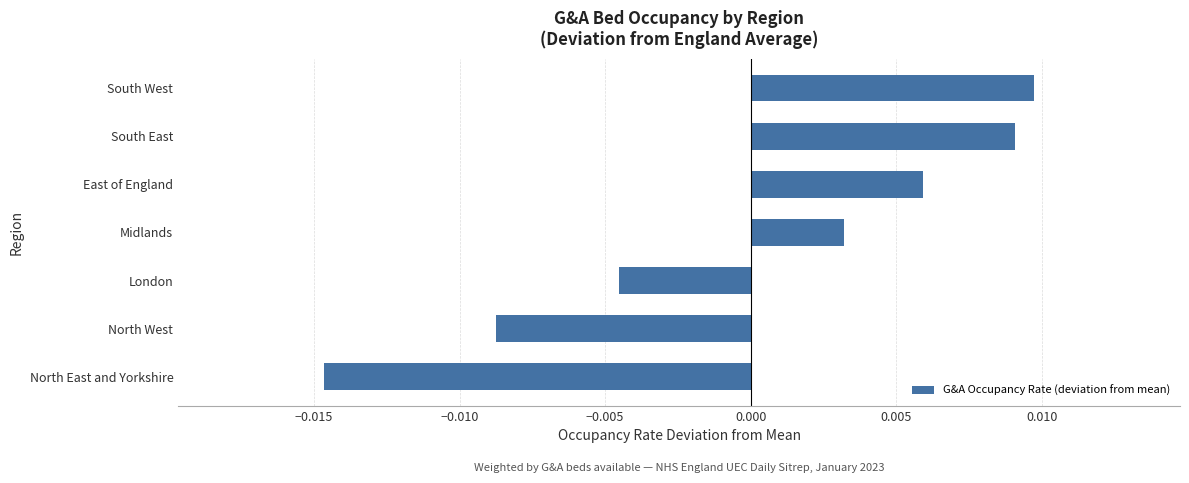

How many data points are above 0?

4